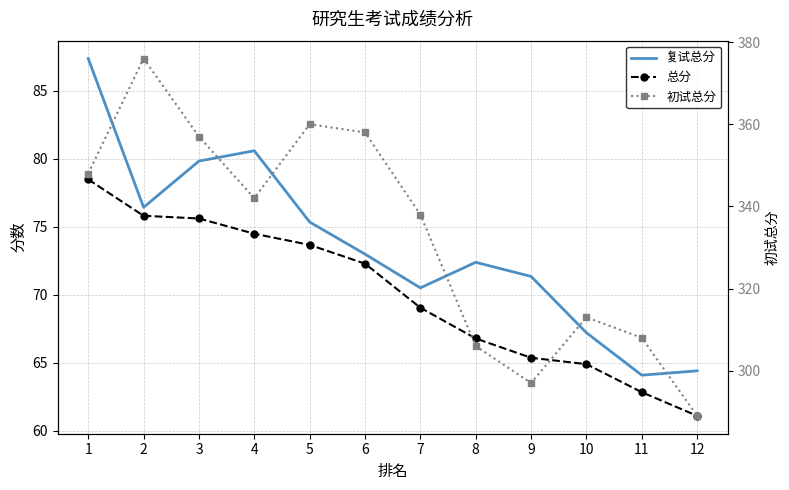

Which has a higher value, 12 or 9?

9